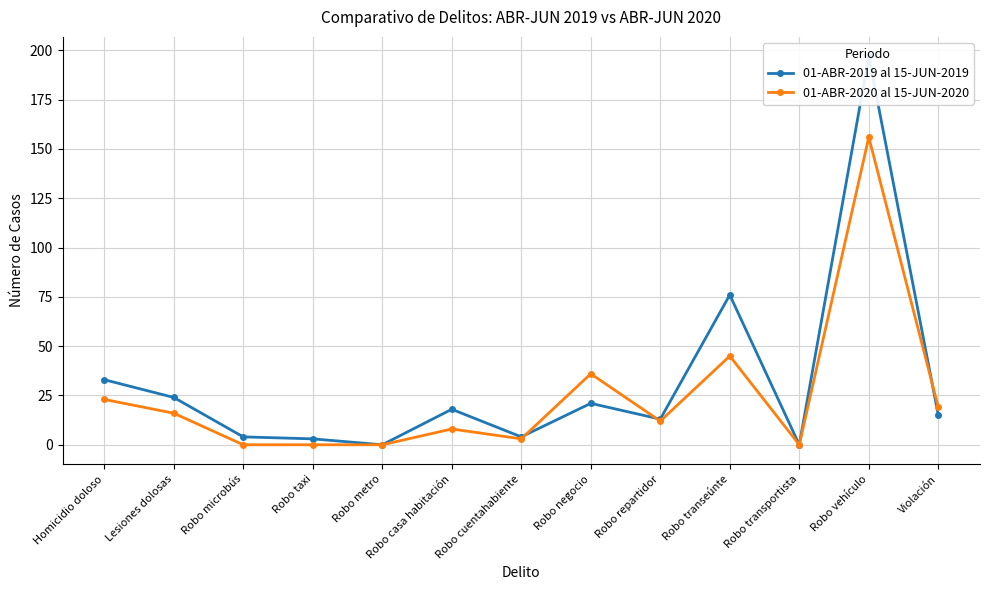

What is the greatest value displayed?

197